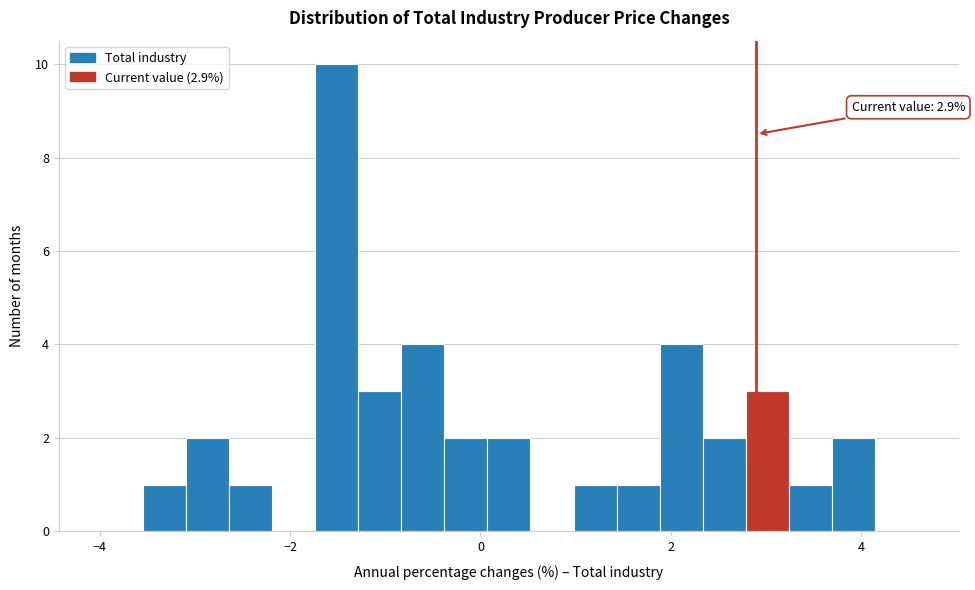

Around what value on the x-axis is the tallest bar? Give the approximate position of its centre, as read against the axis.

-1.6